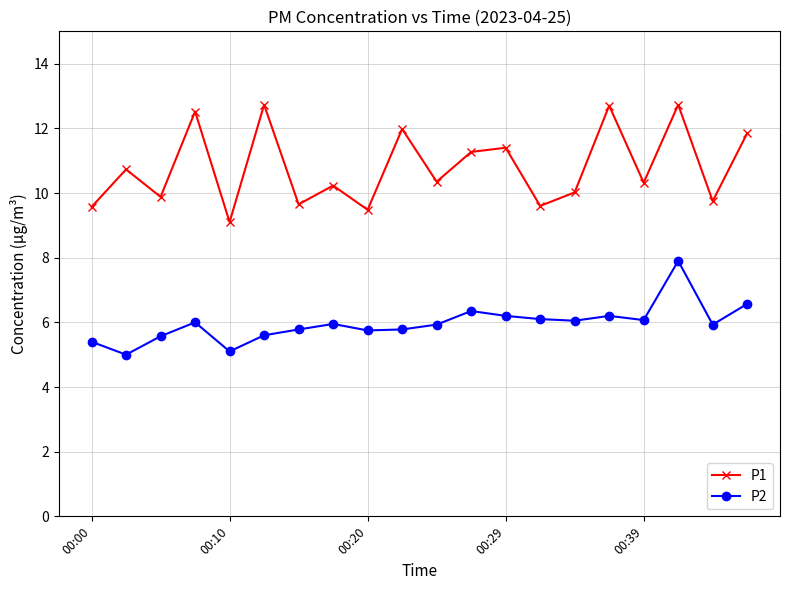

What is the value of the P2 point at the 1st from the left?

5.4